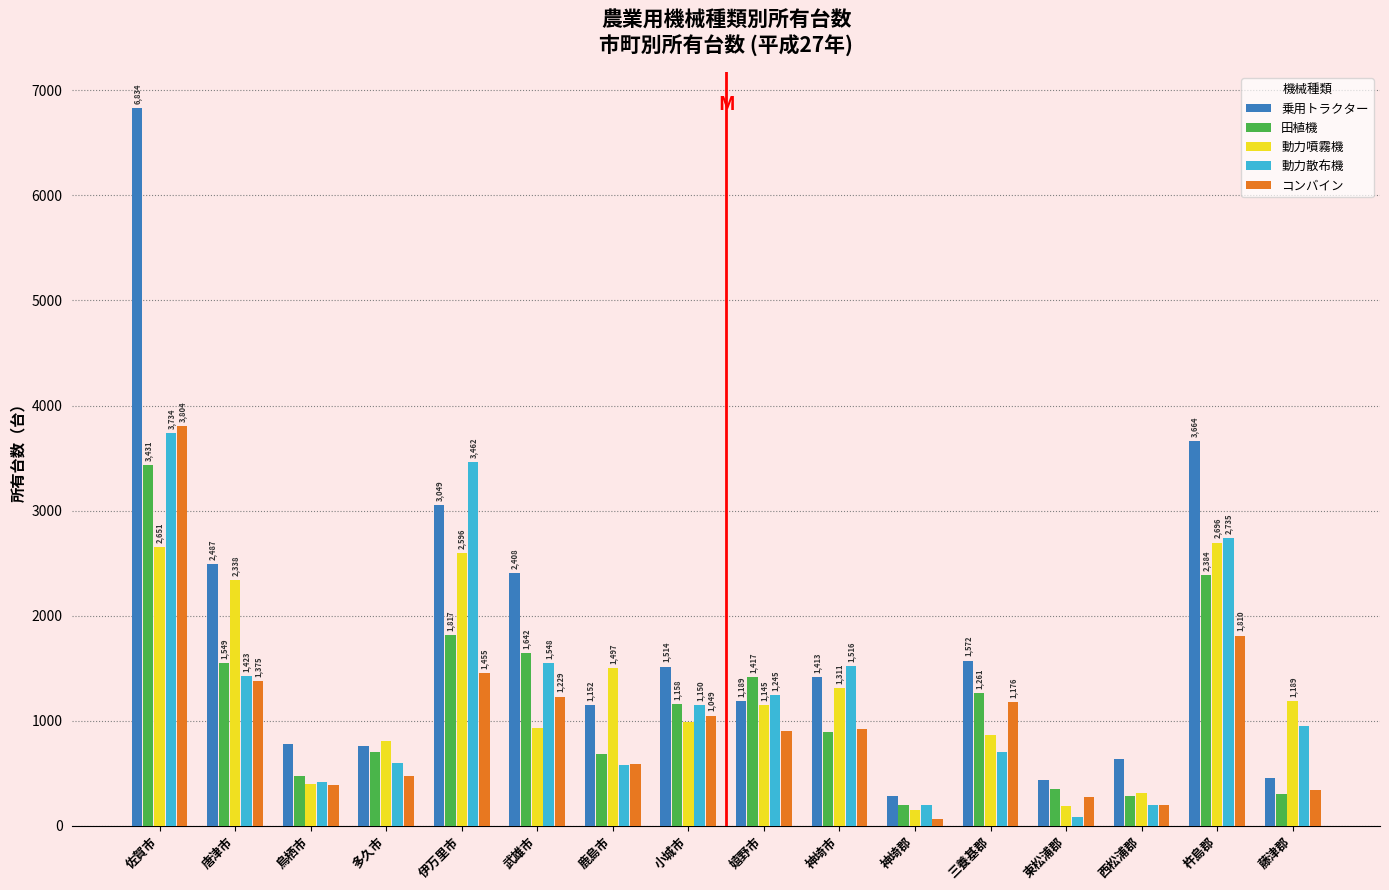

Reading right to left, what are all the values shown in this chart?

乗用トラクター: 458	3664	631	432	1572	286	1413	1189	1514	1152	2408	3049	758	778	2487	6834
田植機: 306	2384	279	351	1261	201	891	1417	1158	687	1642	1817	699	475	1549	3431
動力噴霧機: 1189	2696	312	191	862	145	1311	1145	985	1497	931	2596	807	395	2338	2651
動力散布機: 950	2735	200	81	706	193	1516	1245	1150	580	1548	3462	600	414	1423	3734
コンバイン: 340	1810	194	270	1176	63	925	901	1049	584	1229	1455	470	384	1375	3804